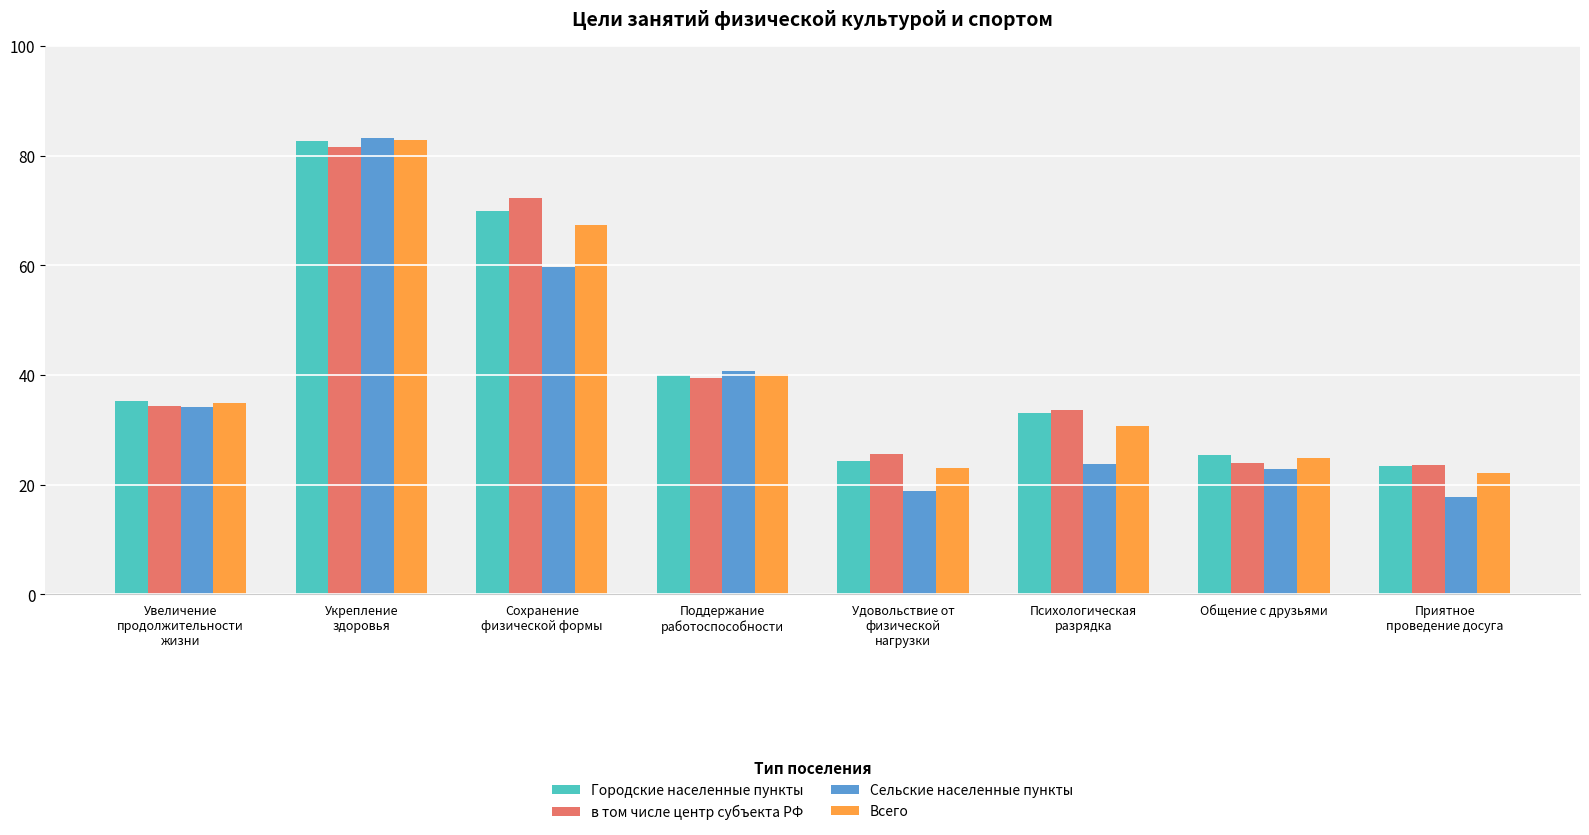

At which category is the sum across all series the highest?

Укрепление
здоровья